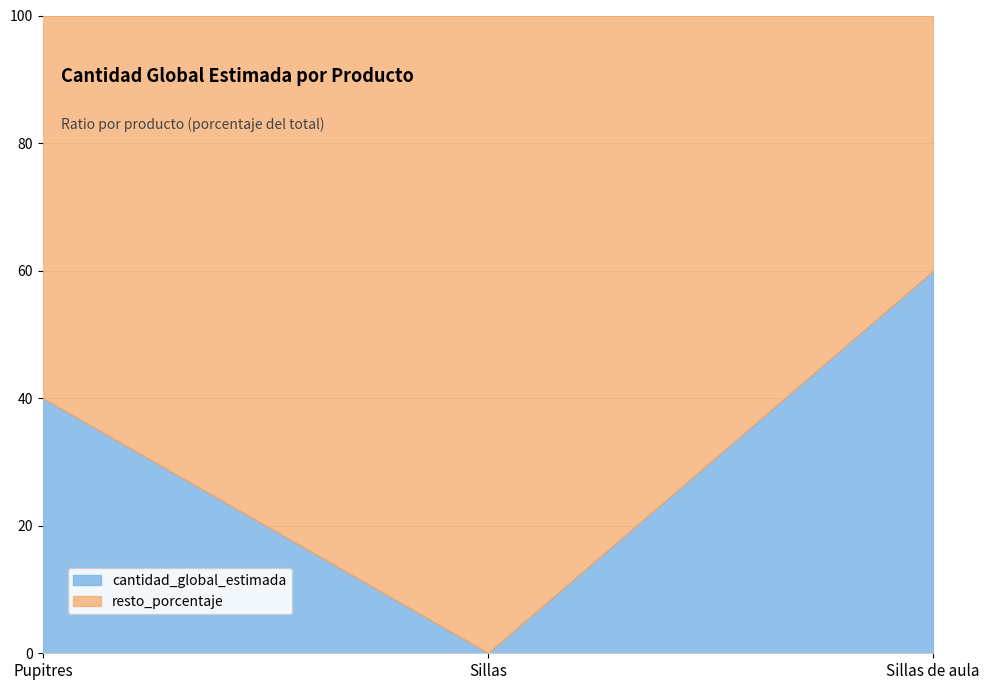

What is the sum of all cantidad_global_estimada values?

100.0